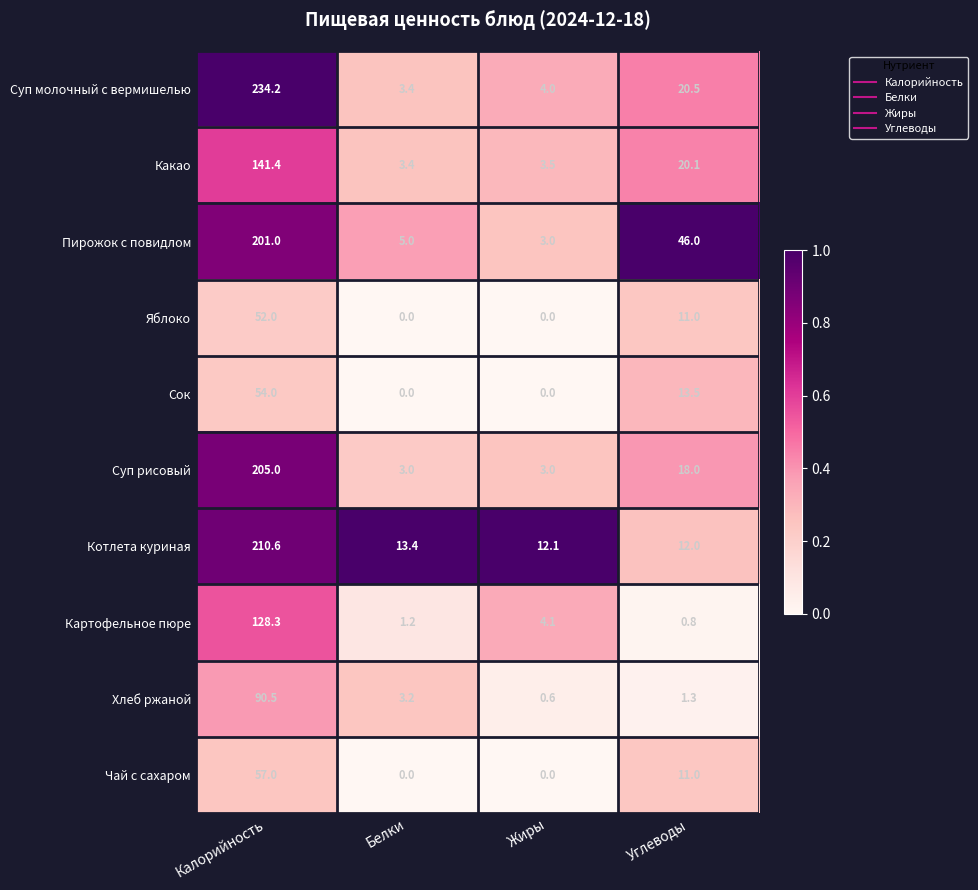

Which category has the highest value across all series?

Калорийность